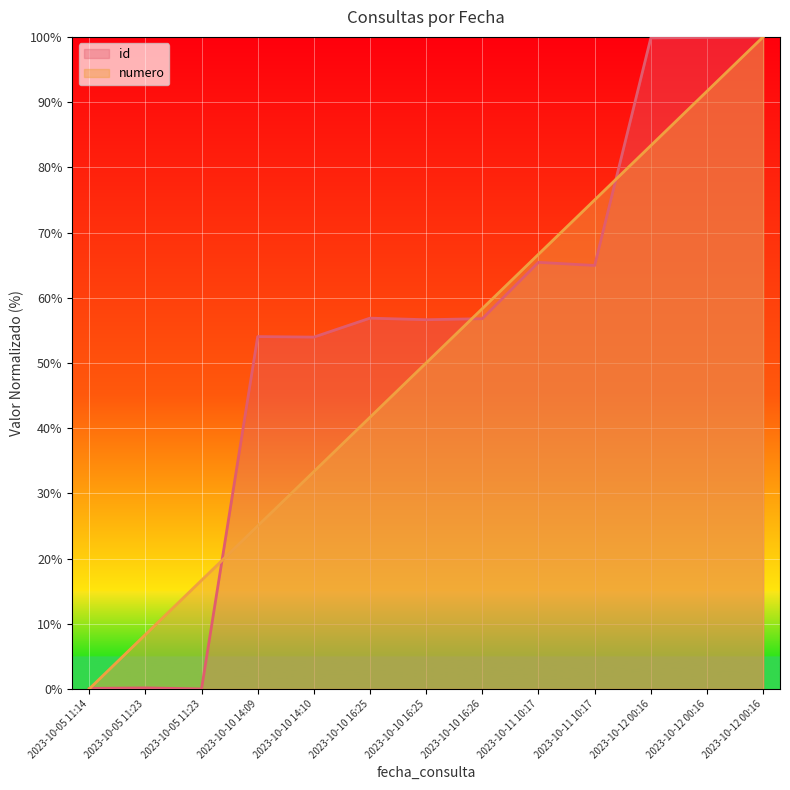

In id, how many points are higher than both neighbors (excluding endpoints)?

4